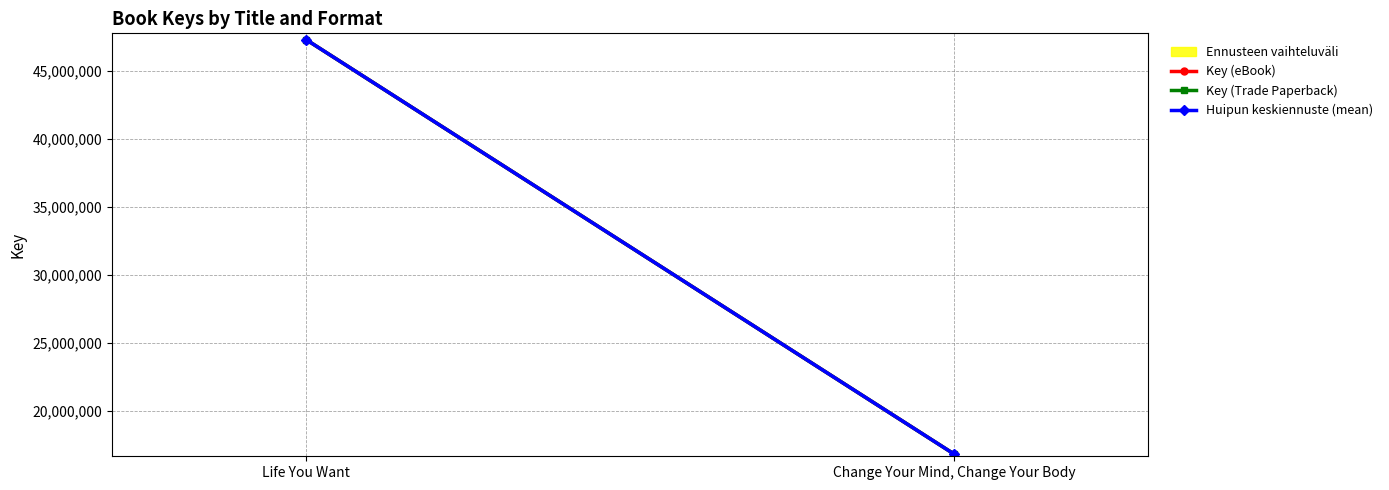

The Huipun keskiennuste (mean) series shows 32615966 at Life You Want. True or false?

False